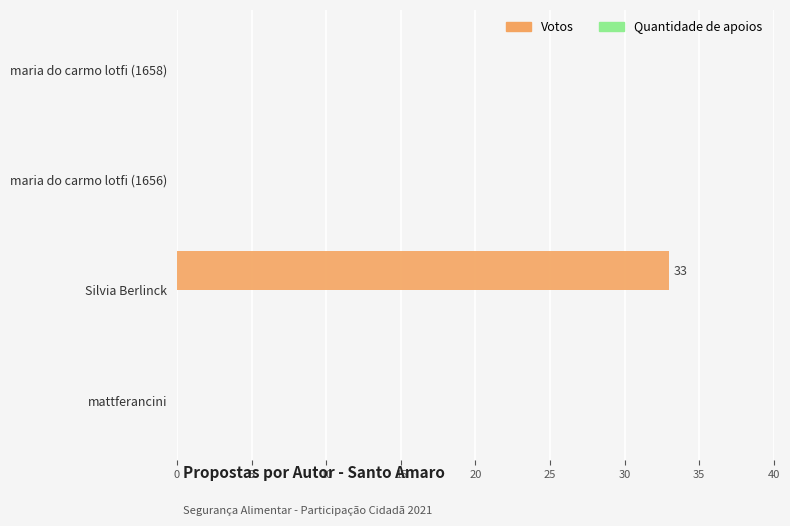

True or false: the data shows 0 at maria do carmo lotfi (1658).

True